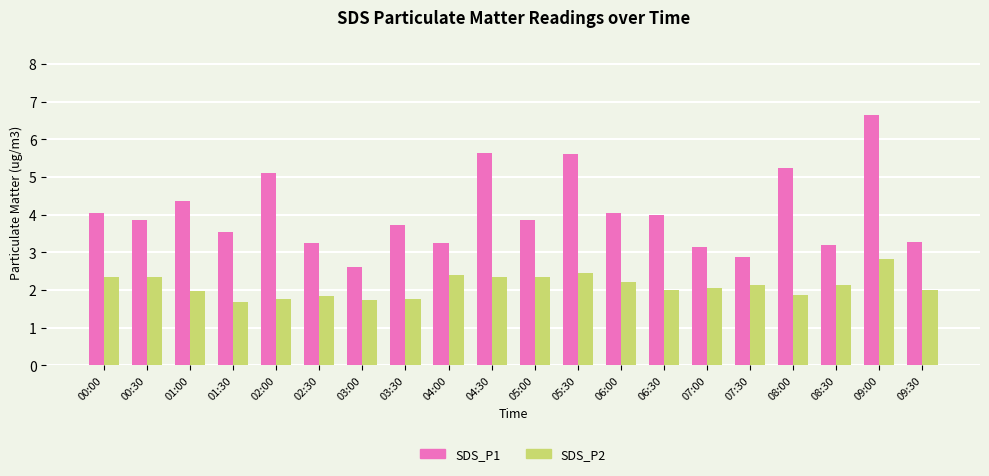

What are all the series names shown in the legend?

SDS_P1, SDS_P2